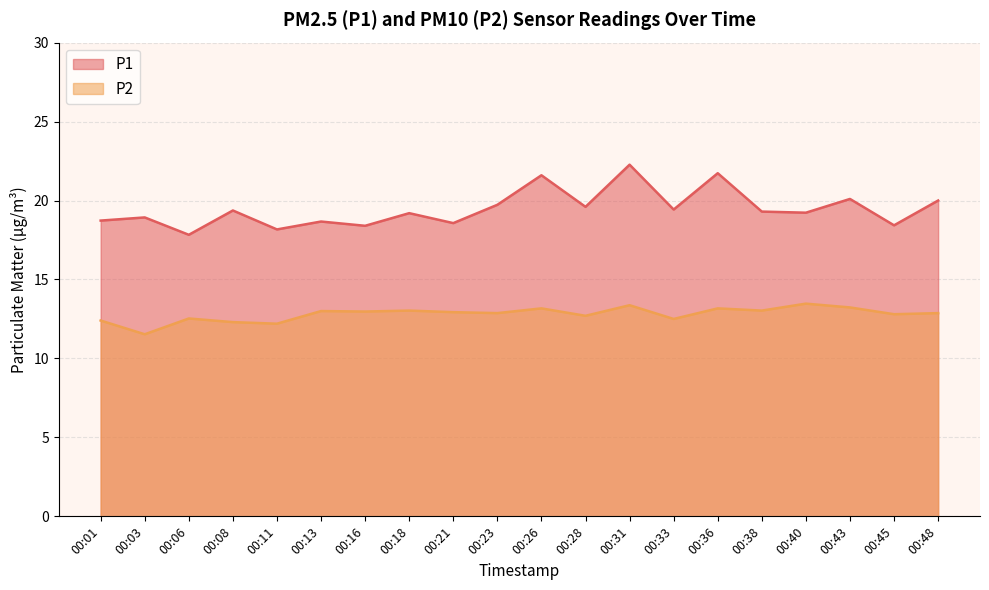

Which series has the widest spread of values?

P1